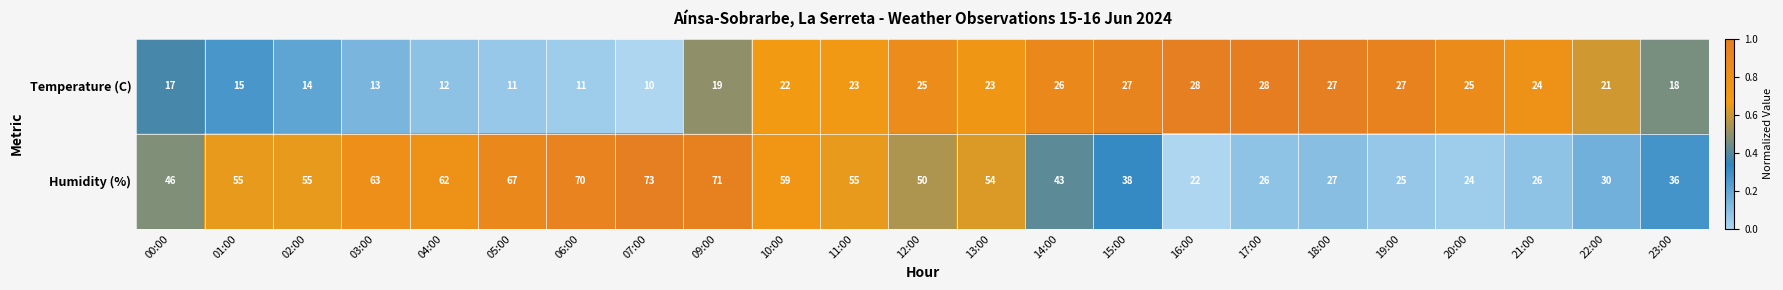

Count the number of categories in the chart.

23